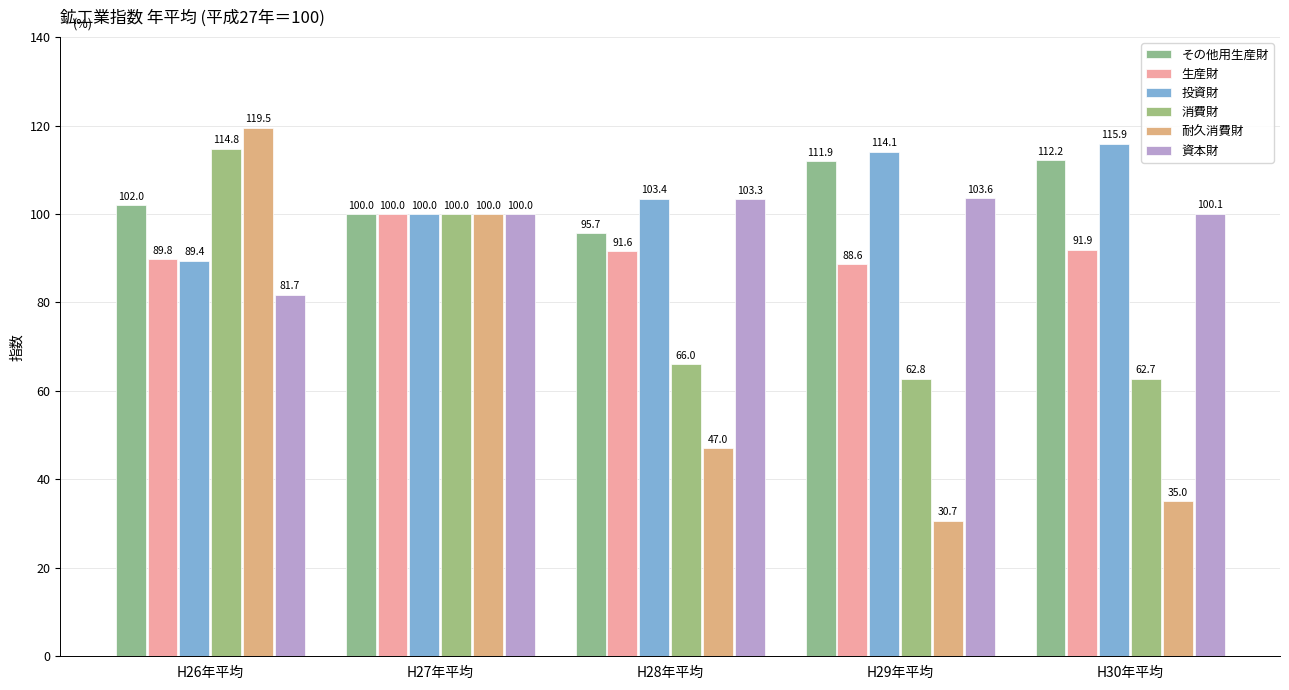

Which label corresponds to the smallest value in the chart?

H29年平均